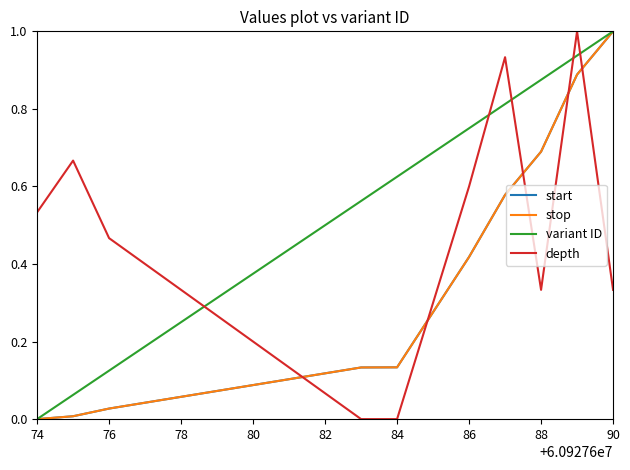

Which series has the largest range (max minus min)?

start